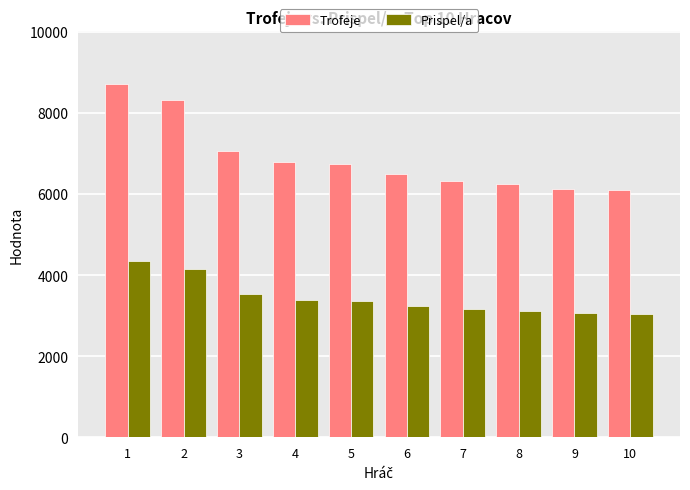

List the series in order of their overall mean, lowest first.

Prispel/a, Trofeje